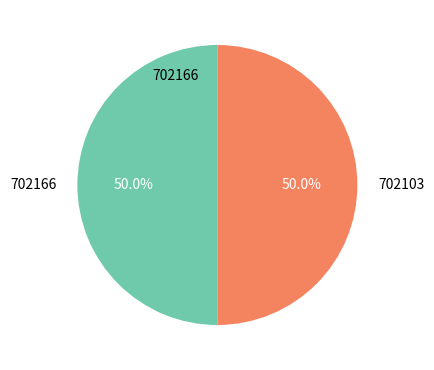

Approximately how many times larger is the value at 702166 compared to 702103?

1.0